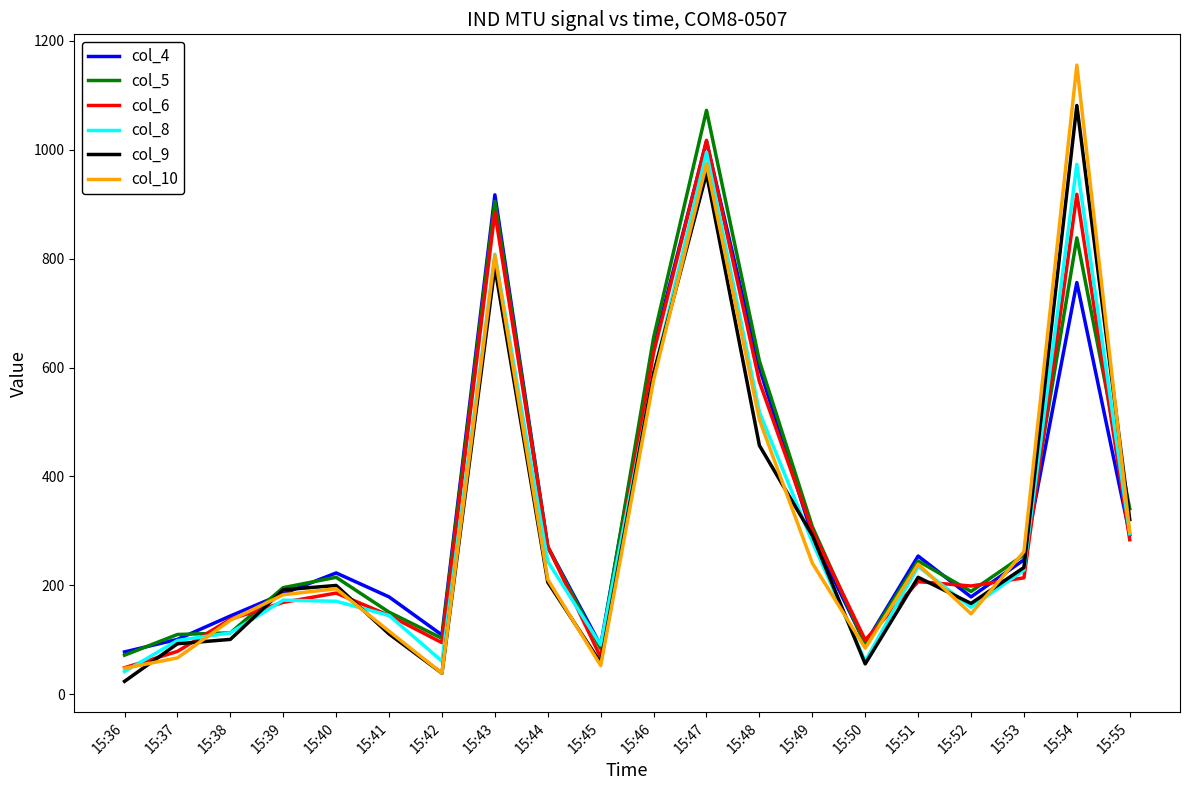

At 15:54, list the series in order from largest to smallest.

col_10, col_9, col_8, col_6, col_5, col_4